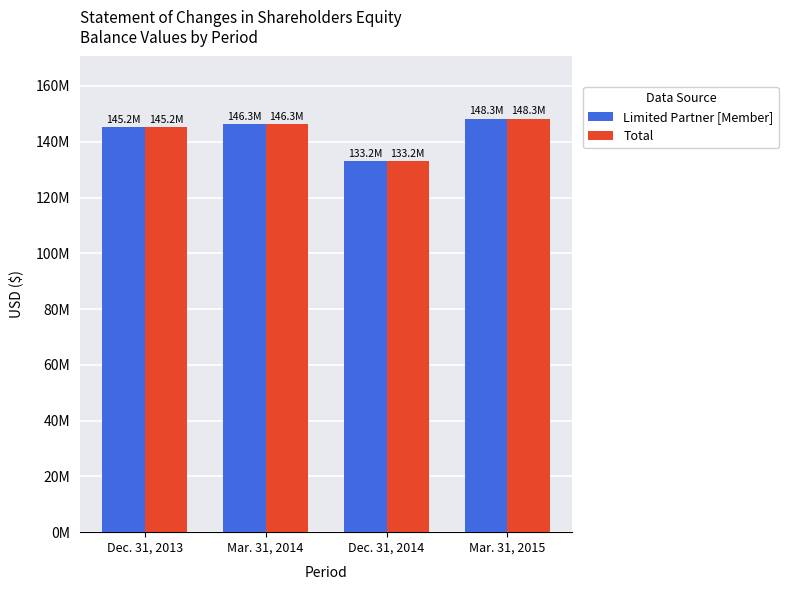

Which category has the lowest value across all series?

Dec. 31, 2014